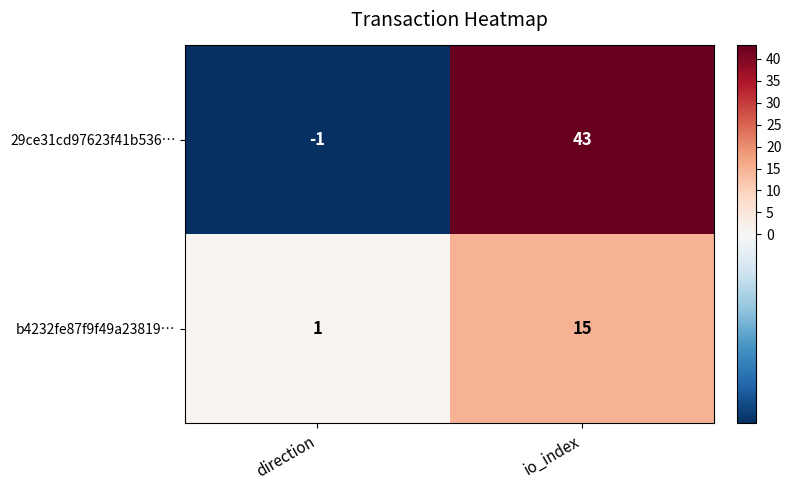

Which series changed the most between direction and io_index?

29ce31cd97623f41b536…